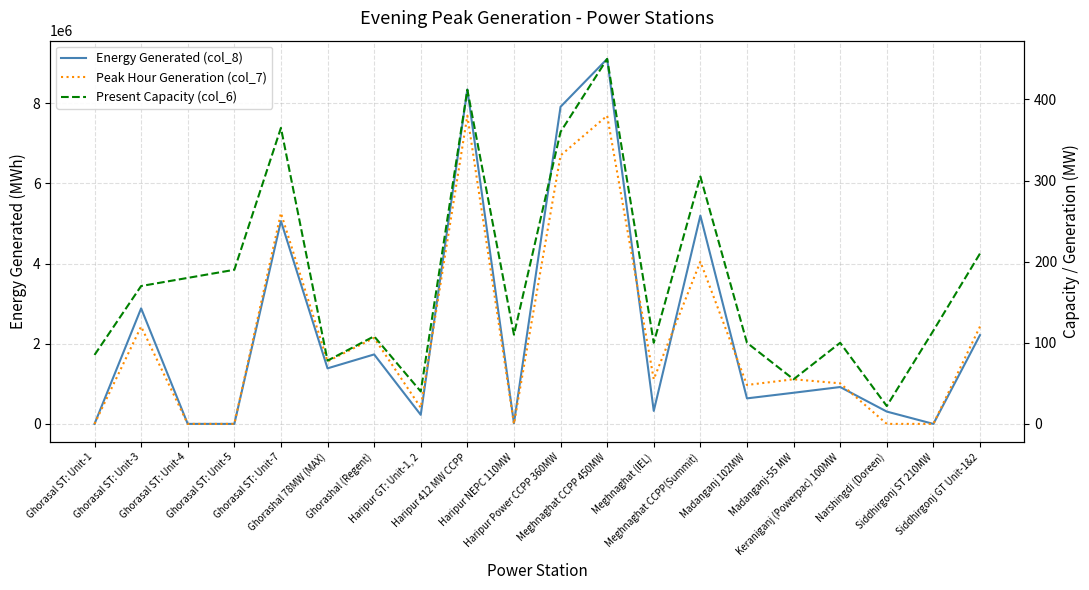

At Ghorasal ST: Unit-7, list the series in order from smallest to largest.

Peak Hour Generation (col_7), Present Capacity (col_6), Energy Generated (col_8)